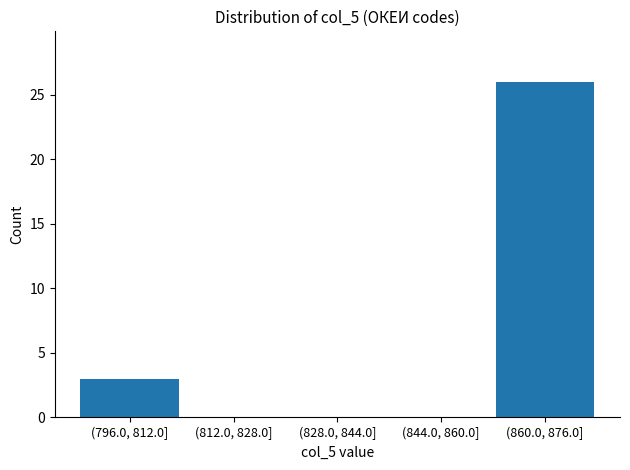

Reading left to right, list all the values displayed in this chart.

(796.0, 812.0]=3	(812.0, 828.0]=0	(828.0, 844.0]=0	(844.0, 860.0]=0	(860.0, 876.0]=26